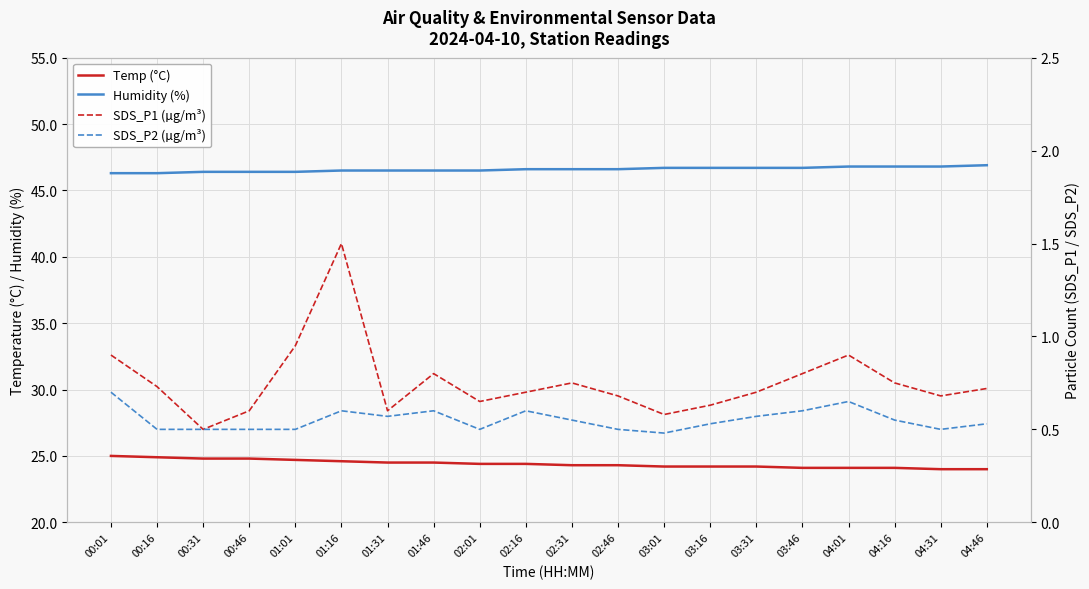

True or false: SDS_P2 (µg/m³) and Temp (°C) cross at least once.

False